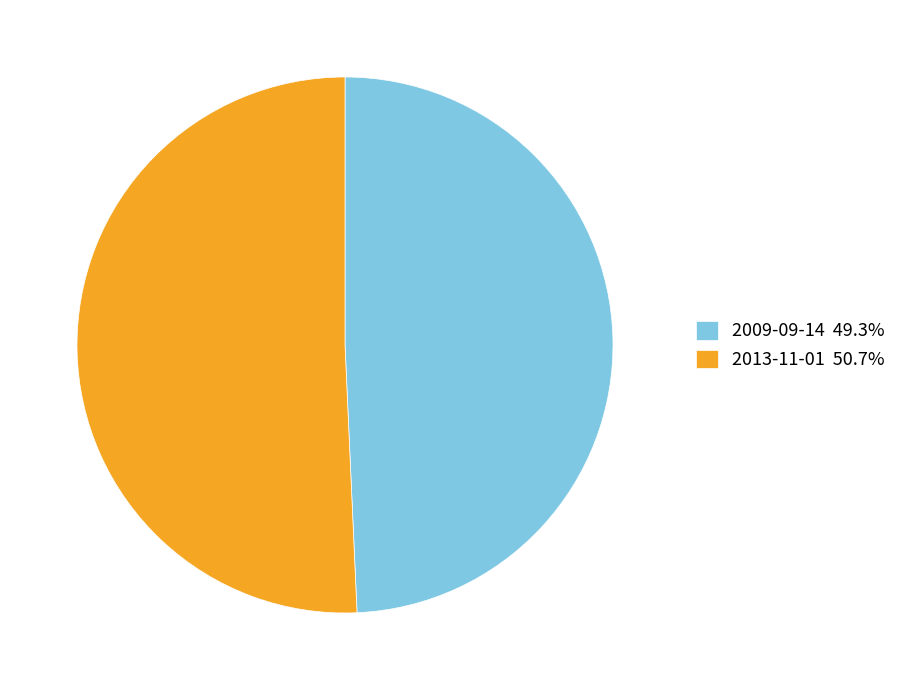

The 2009-09-14 slice represents 49% of the pie. True or false?

True